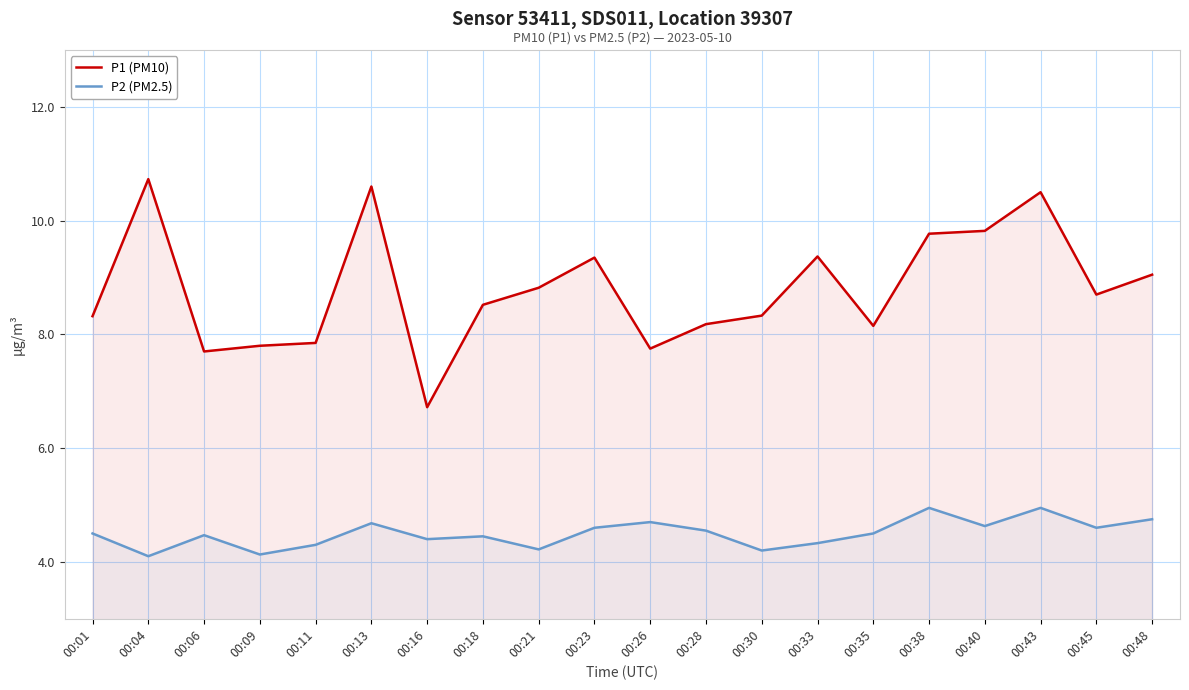

The P1 (PM10) series shows 5.2 at 00:13. True or false?

False